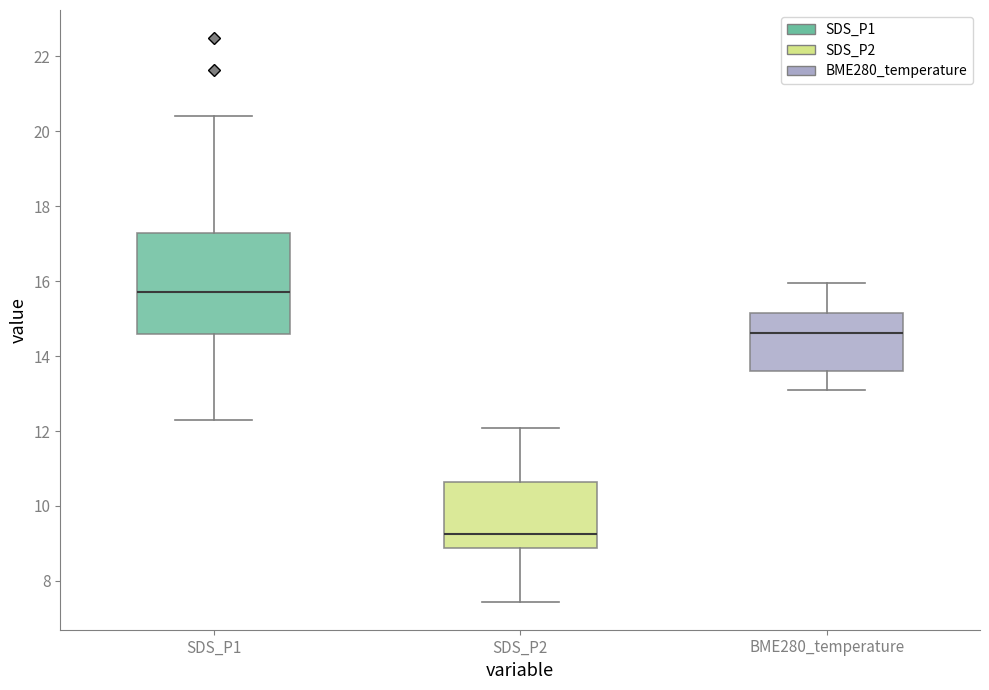

Reading left to right, read every box against the y-axis: the position of its median line, the range the box covers, and the ends of its whiskers. The values are not printed on the chart, so give them approximately, as read against the axis.

SDS_P1: median 15.8, box 14.6 to 17.2, whiskers 12.4 to 20.4
SDS_P2: median 9.2, box 8.8 to 10.6, whiskers 7.4 to 12.0
BME280_temperature: median 14.6, box 13.6 to 15.2, whiskers 13.2 to 16.0